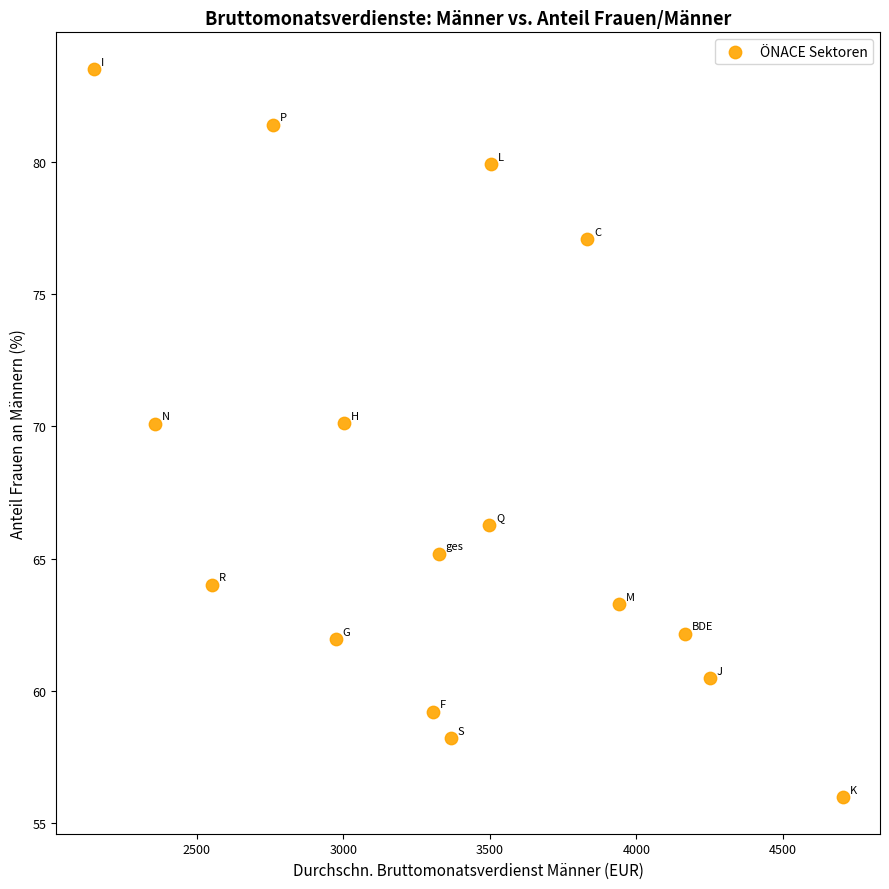

What is the range of X values (max minus min)?

2554.6